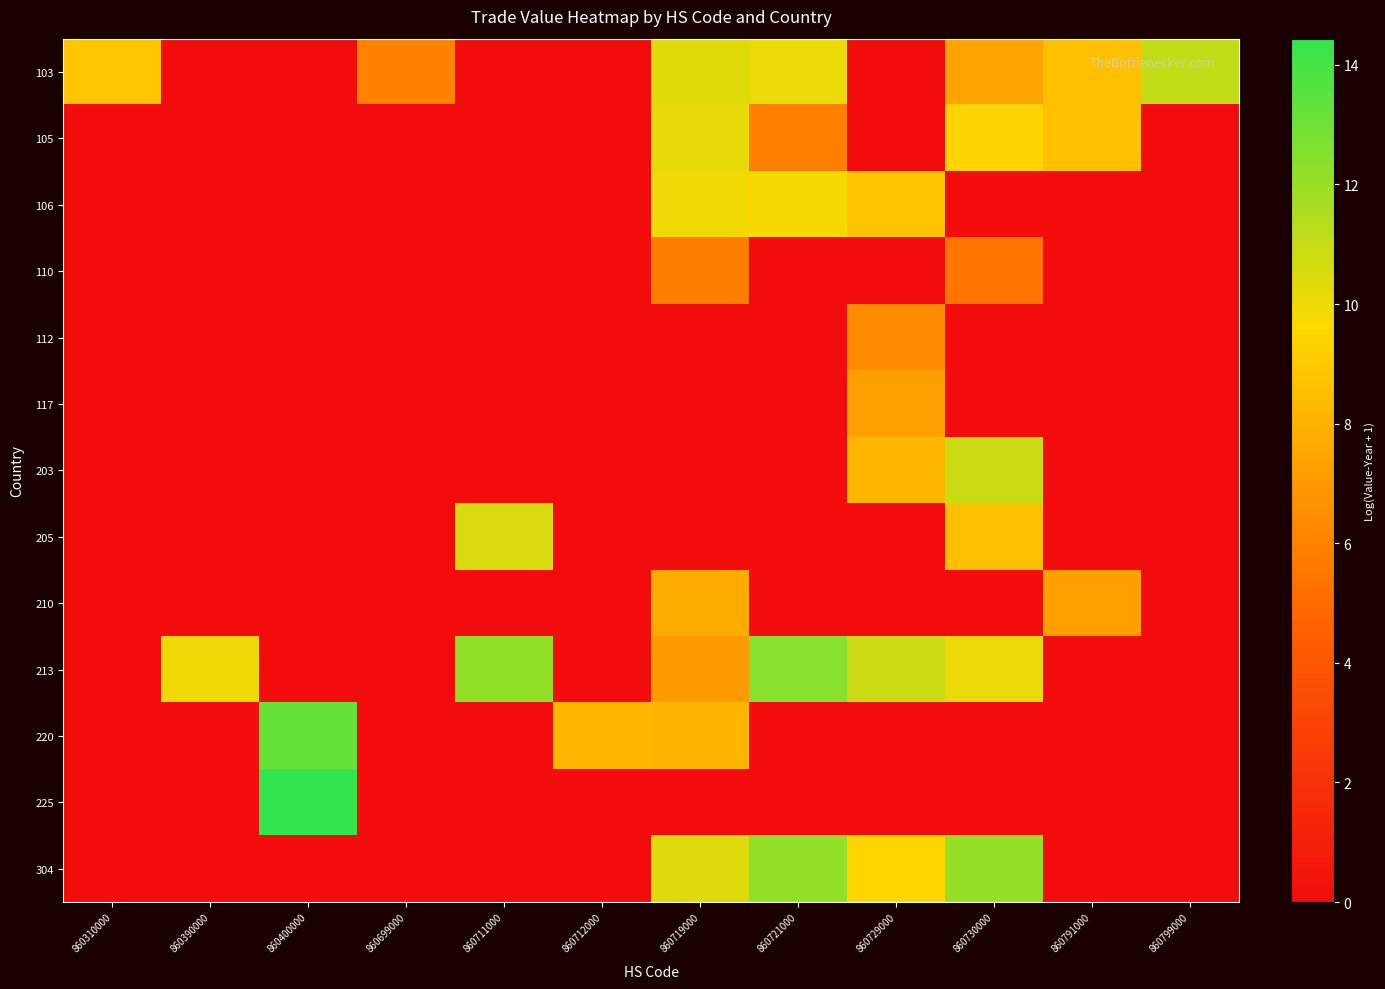

How many series are shown in this chart?

13